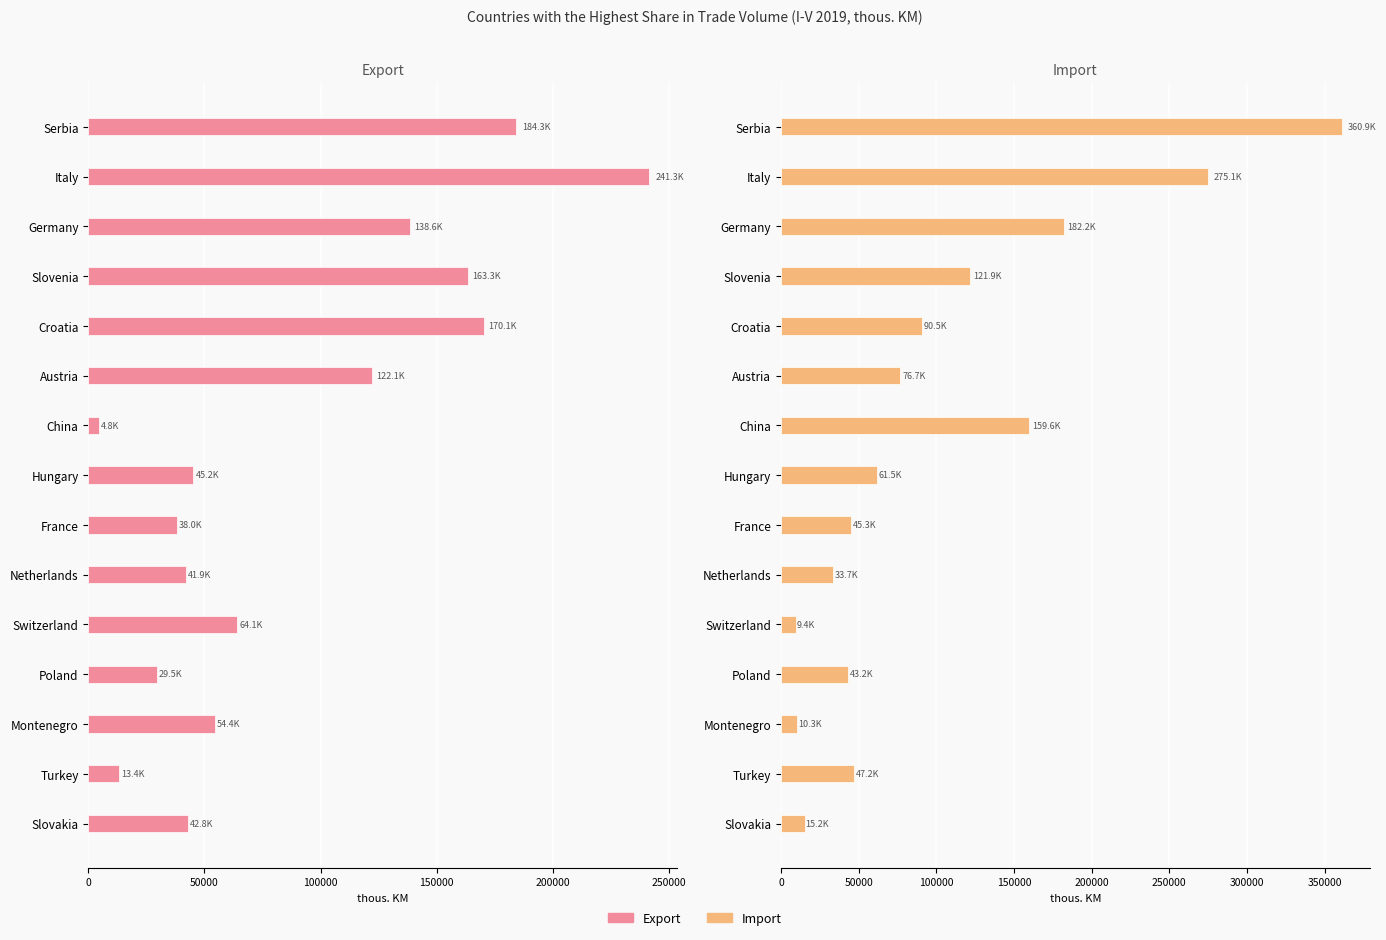

Reading left to right, extract all data points from this chart.

Export: 184255.1	241321.6	138609.7	163306.3	170147.1	122145.9	4773.0	45210.1	38034.7	41863.4	64117.1	29495.2	54396.8	13361.5	42802.3
Import: 360890.1	275145.8	182249.2	121866.1	90546.6	76700.5	159578.7	61521.9	45294.3	33712.9	9441.2	43242.0	10304.5	47189.3	15157.2